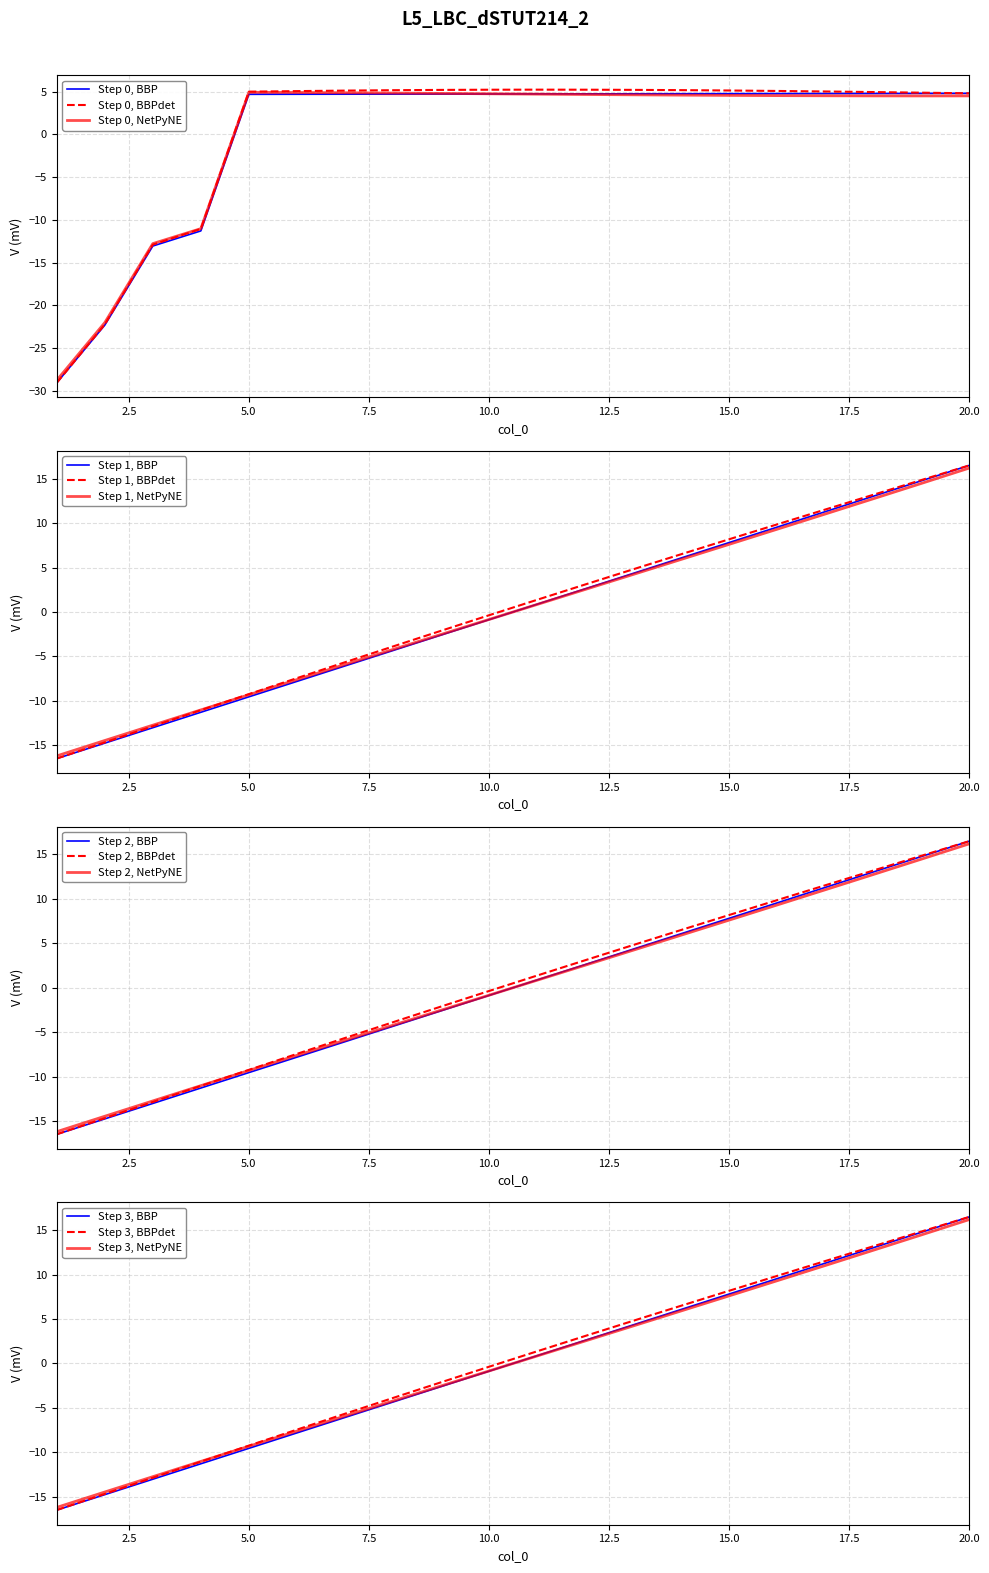

True or false: RECURSO_4 has a value of 2.2 at 14.

False